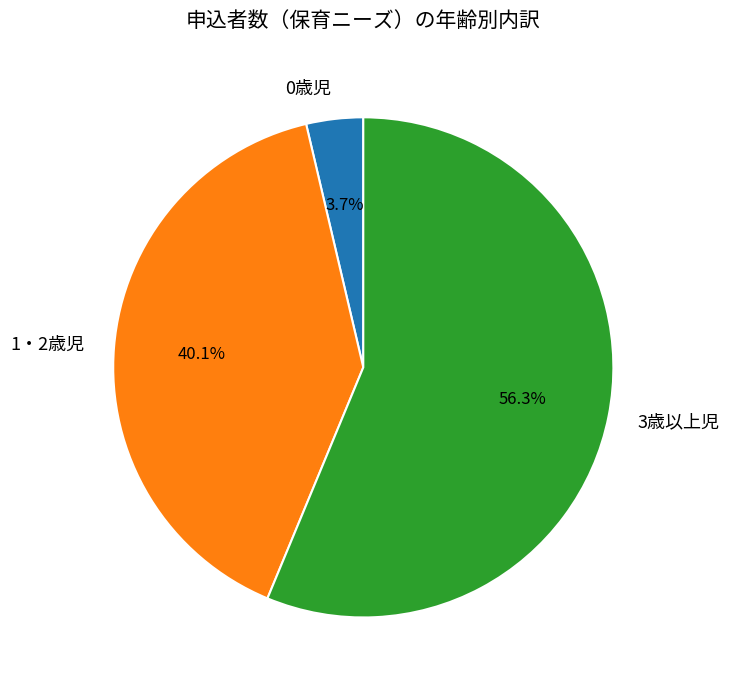

What is the ratio of the value at 0歳児 to the value at 1・2歳児?

0.1